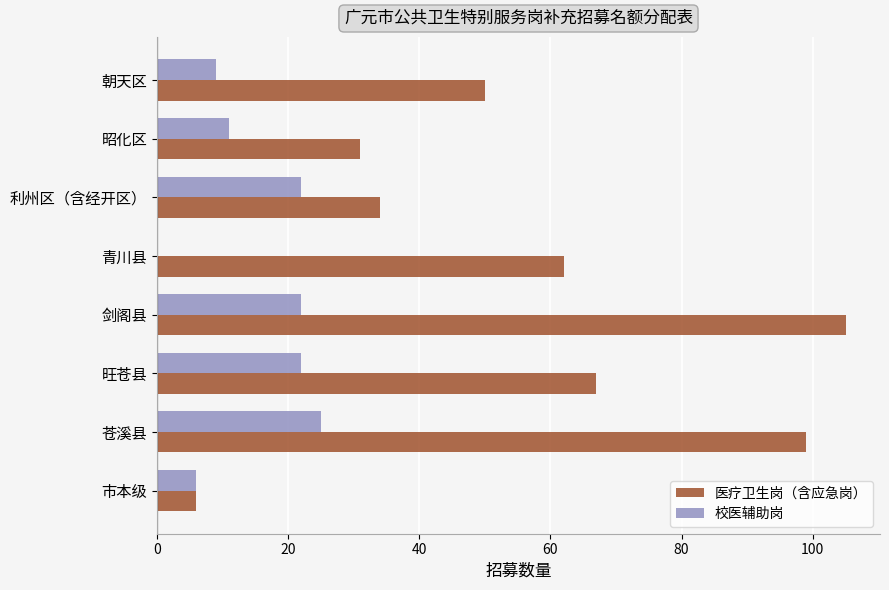

What is the maximum value shown in the chart?

105